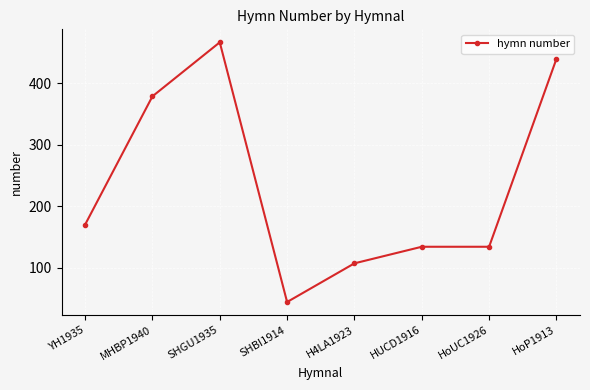

What value does the data have at SHBI1914, to the nearest 50?

50